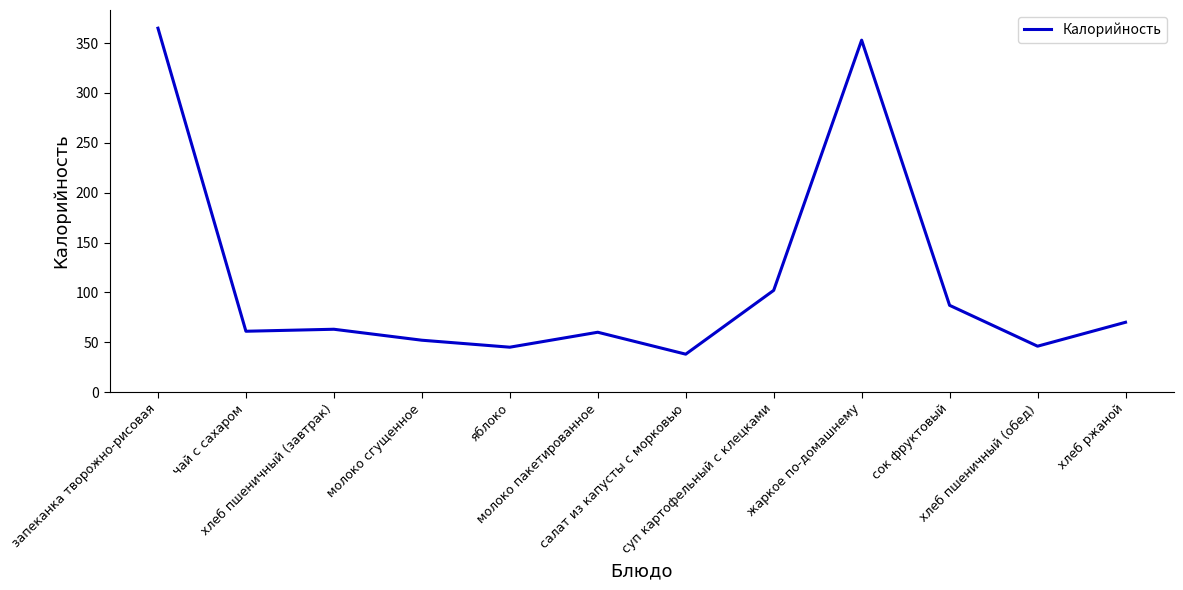

What is the greatest value displayed?

365